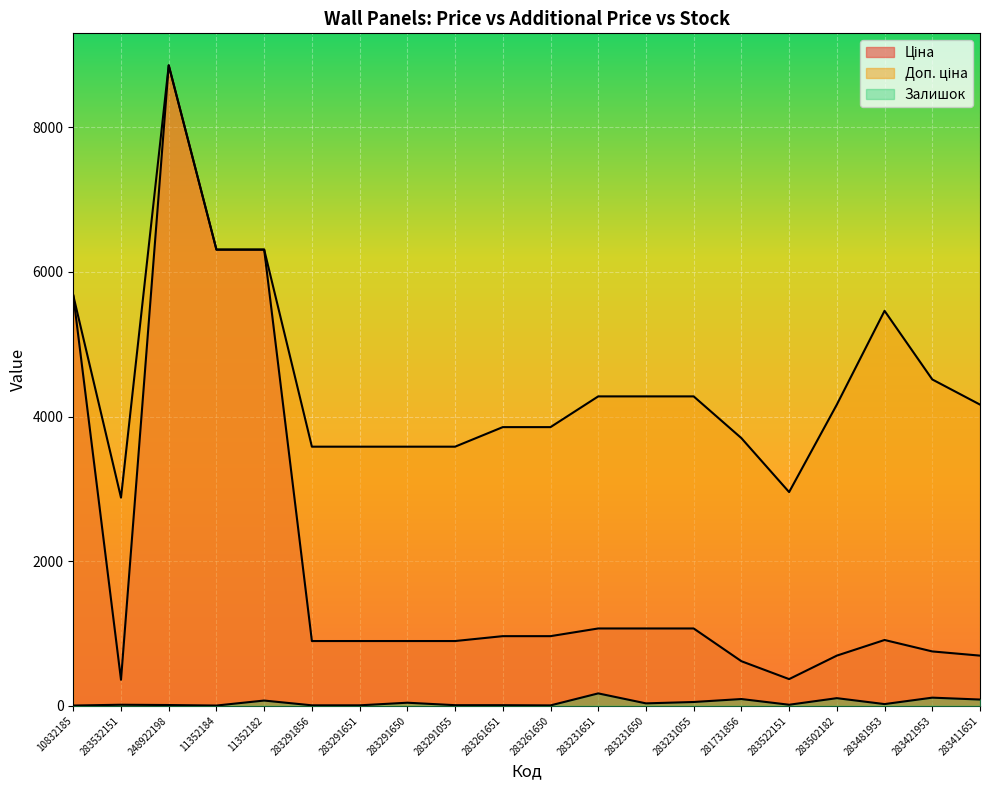

Reading right to left, what are all the values shown in this chart?

Ціна: 283411651=694.3	283421953=752.2	283481953=910.4	283502182=694.3	283522151=369.5	281731856=617.0	283231055=1069.8	283231650=1069.8	283231651=1069.8	283261650=963.5	283261651=963.5	283291055=895.9	283291650=895.9	283291651=895.9	283291856=895.9	11352182=6308.8	11352184=6308.8	248922198=8856.7	283532151=359.9	10832185=5673.8
Доп. ціна: 283411651=4165.6	283421953=4513.3	283481953=5462.3	283502182=4165.6	283522151=2955.8	281731856=3701.9	283231055=4279.1	283231650=4279.1	283231651=4279.1	283261650=3854.0	283261651=3854.0	283291055=3583.6	283291650=3583.6	283291651=3583.6	283291856=3583.6	11352182=6308.8	11352184=6308.8	248922198=8856.7	283532151=2878.8	10832185=5673.8
Залишок: 283411651=87.0	283421953=113.0	283481953=24.0	283502182=106.0	283522151=15.0	281731856=94.0	283231055=53.0	283231650=34.0	283231651=172.0	283261650=6.0	283261651=9.0	283291055=9.0	283291650=43.0	283291651=7.0	283291856=7.0	11352182=73.0	11352184=4.0	248922198=11.0	283532151=15.0	10832185=4.0